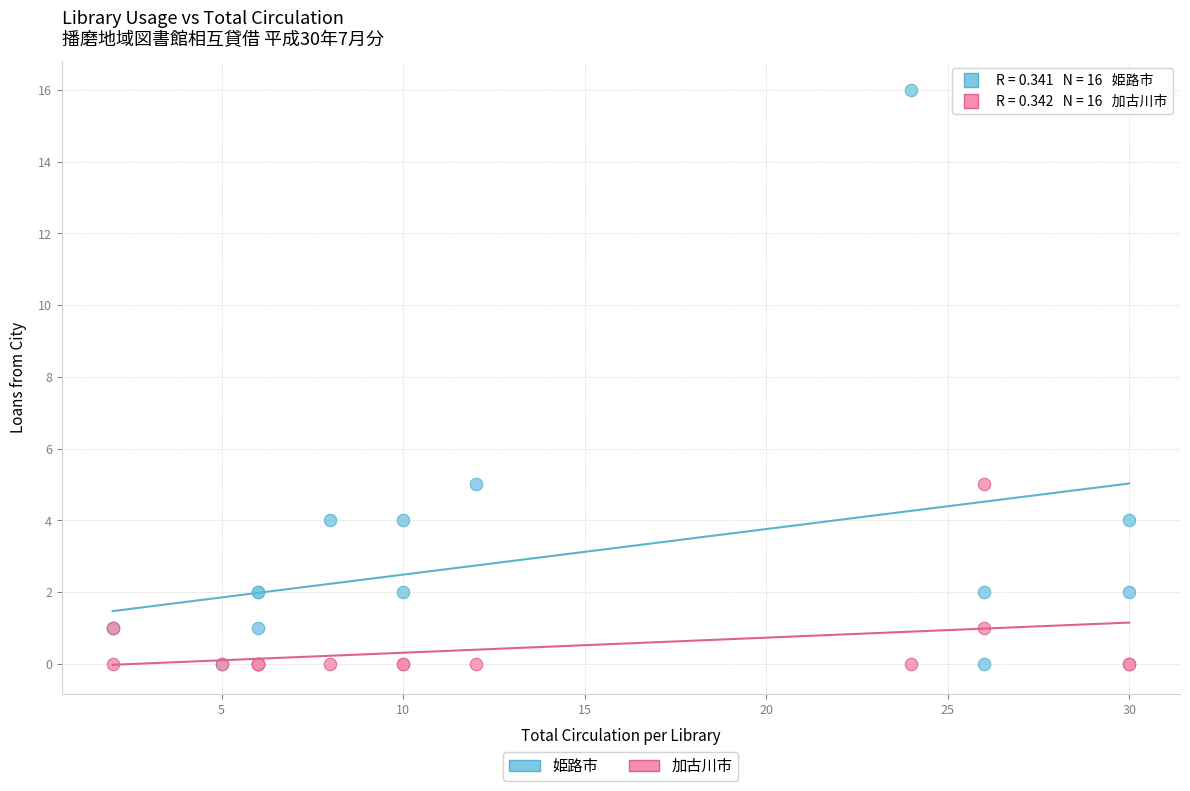

Which series reaches the maximum Y coordinate?

姫路市